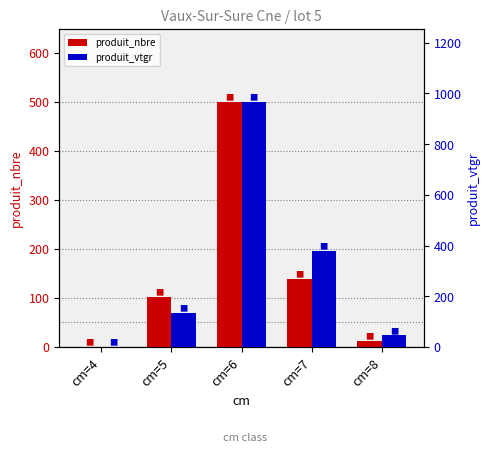

Which category has the highest value in the produit_vtgr series?

cm=6